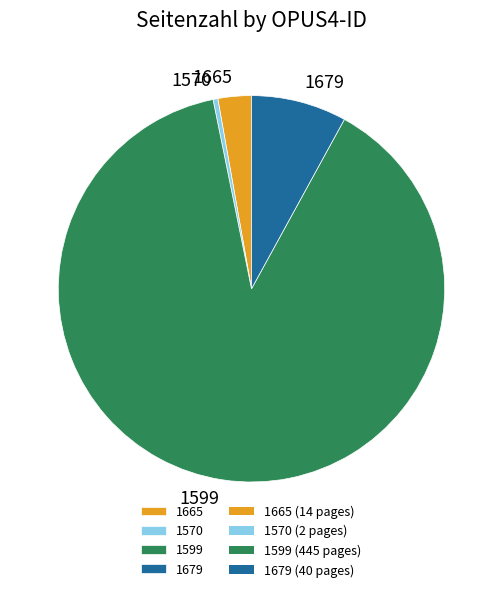

How many segments does this pie chart have?

4